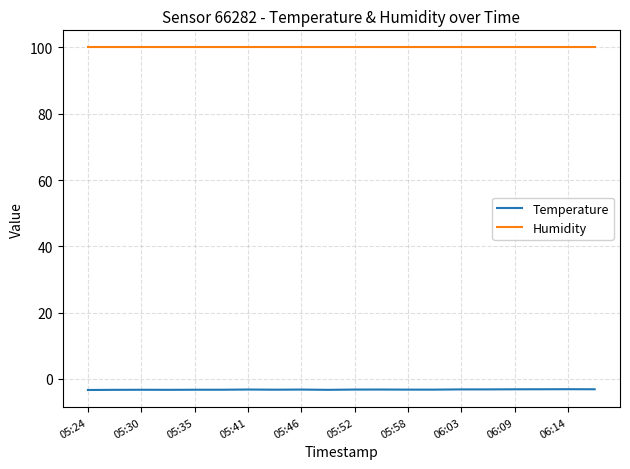

True or false: Temperature and Humidity intersect in this chart.

False